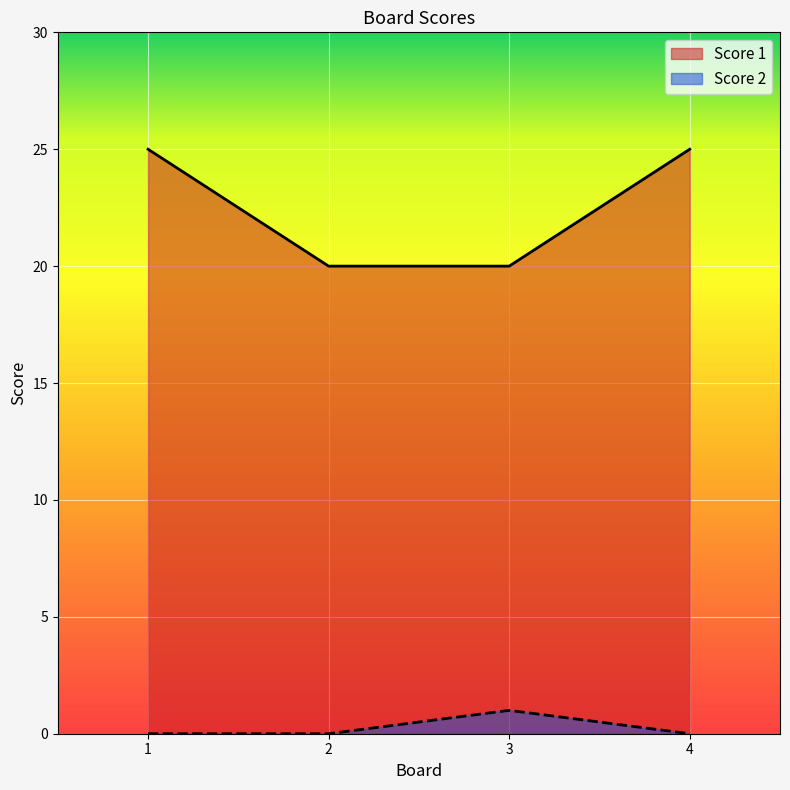

Rank the series by their maximum value, from highest to lowest.

Score 1, Score 2